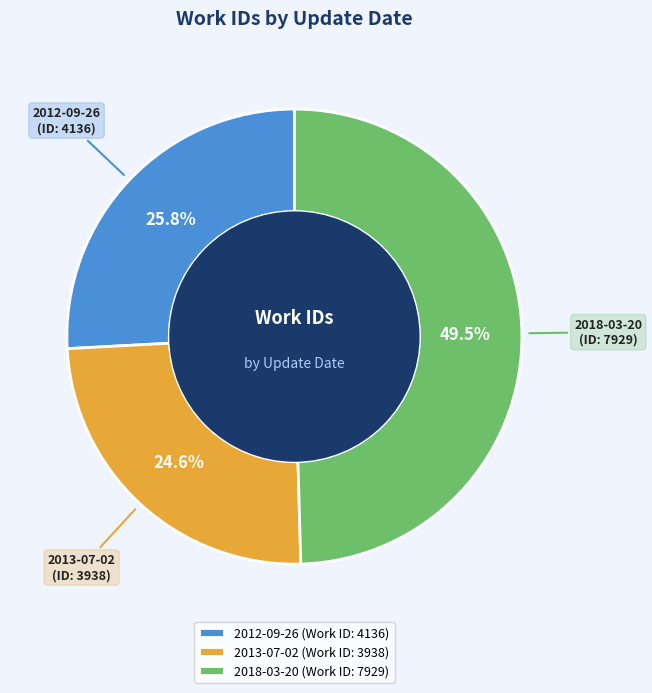

Approximately how many times larger is the value at 2012-09-26 compared to 2018-03-20?

0.5